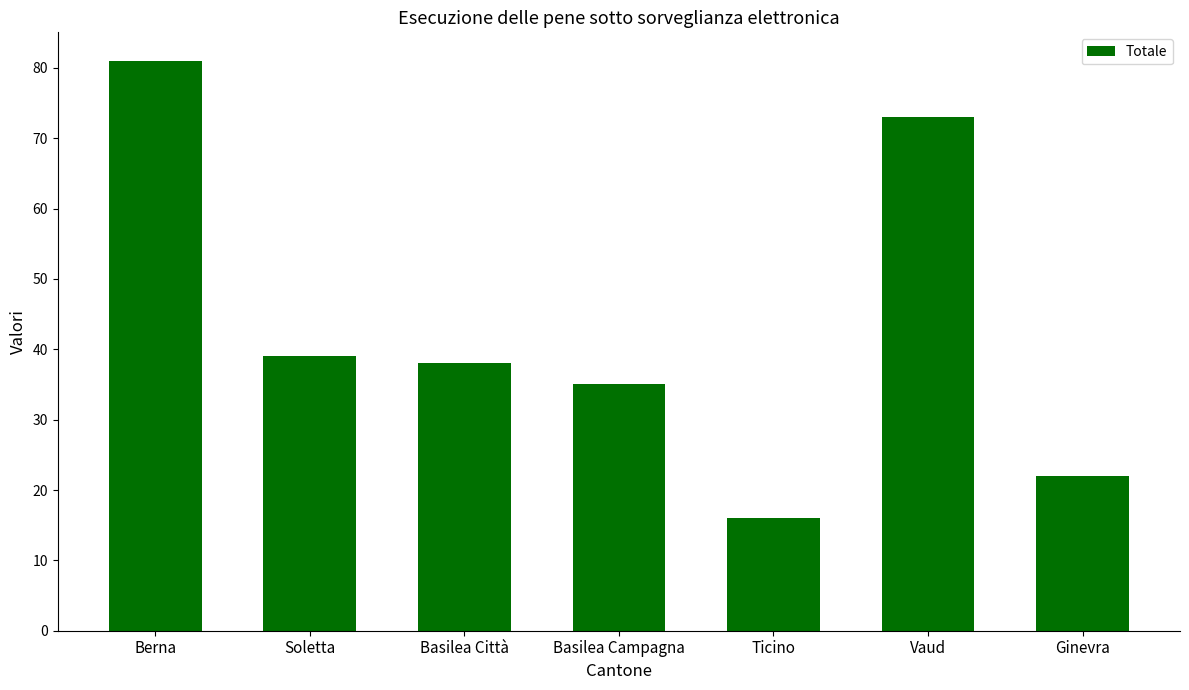

Does the chart contain any negative values?

No